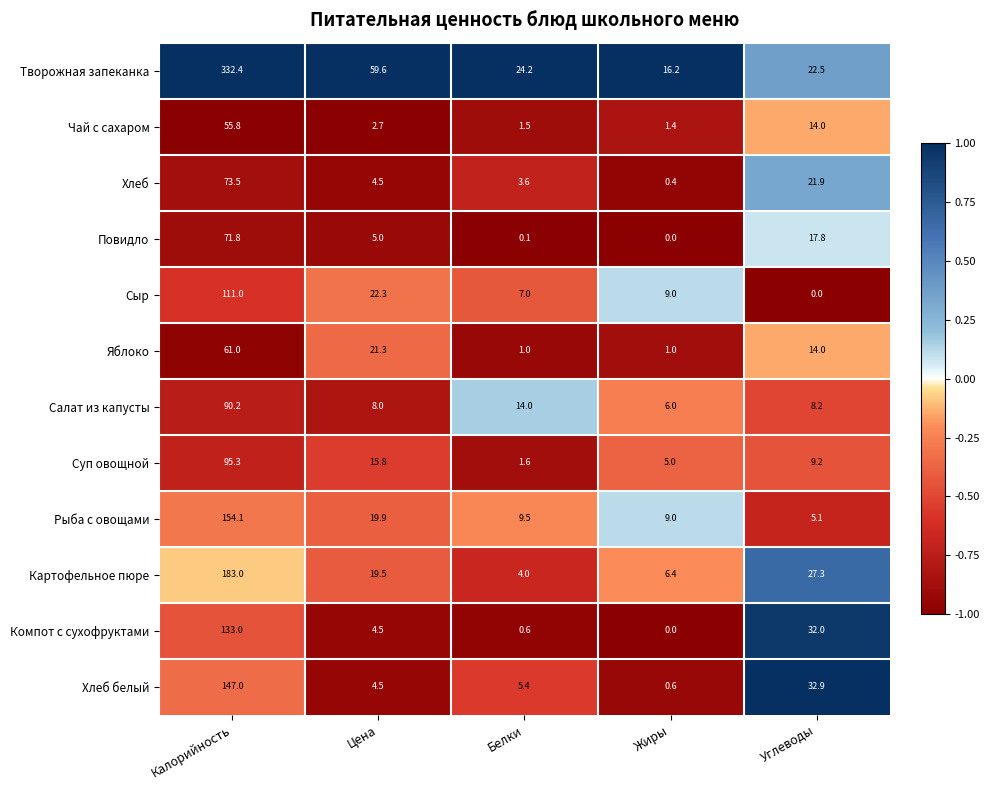

How many distinct data groups are displayed?

12